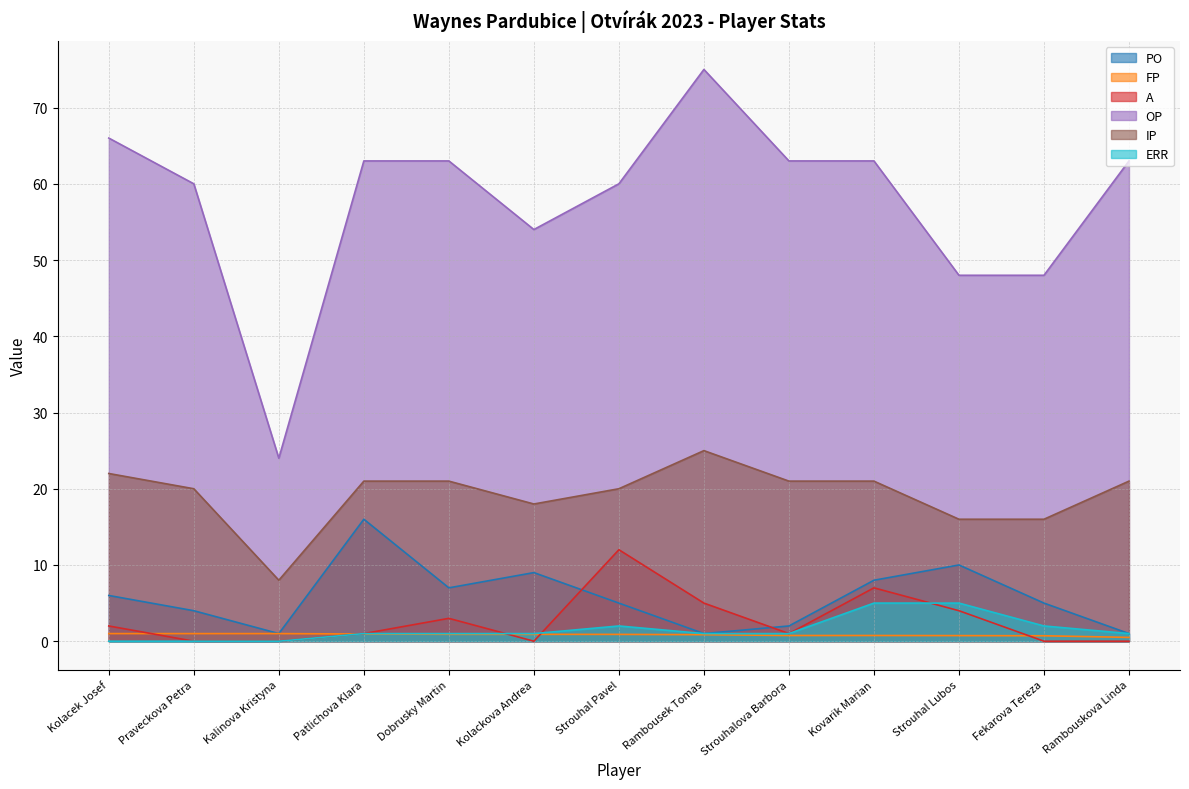

Count the ERR values in the range 1 to 2.

8